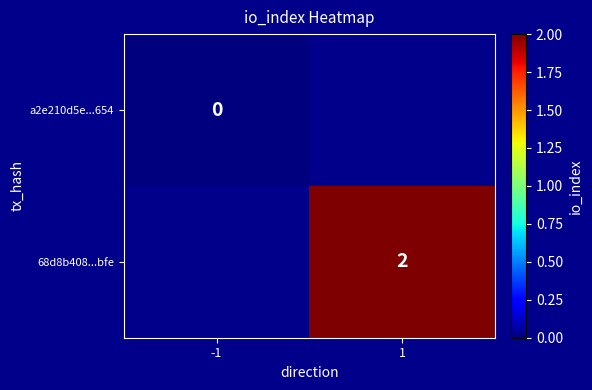

The 68d8b408...bfe series shows 2 at 1. True or false?

True